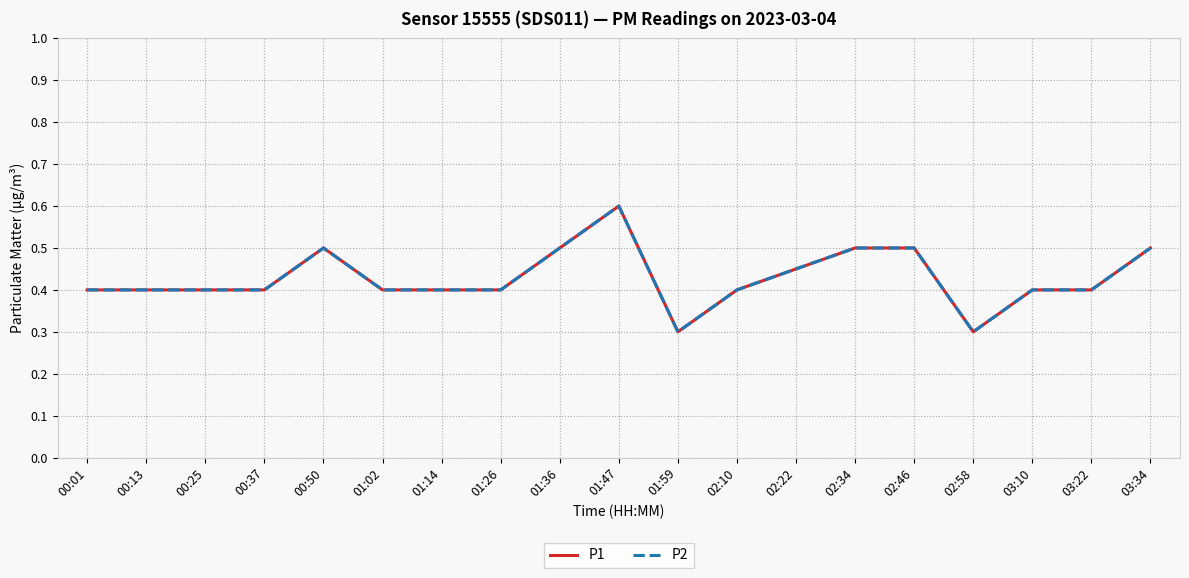

Does the chart have visible grid lines?

Yes